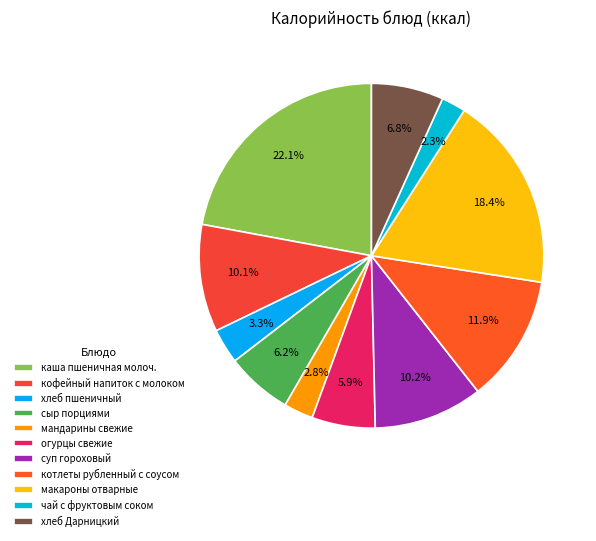

The котлеты рубленный с соусом slice represents 22% of the pie. True or false?

False